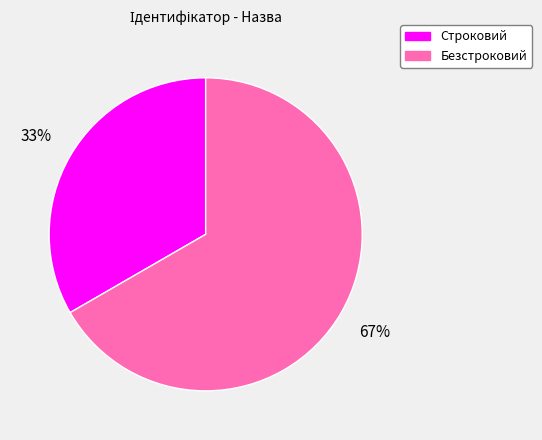

Which category has the biggest portion of the pie?

Безстроковий